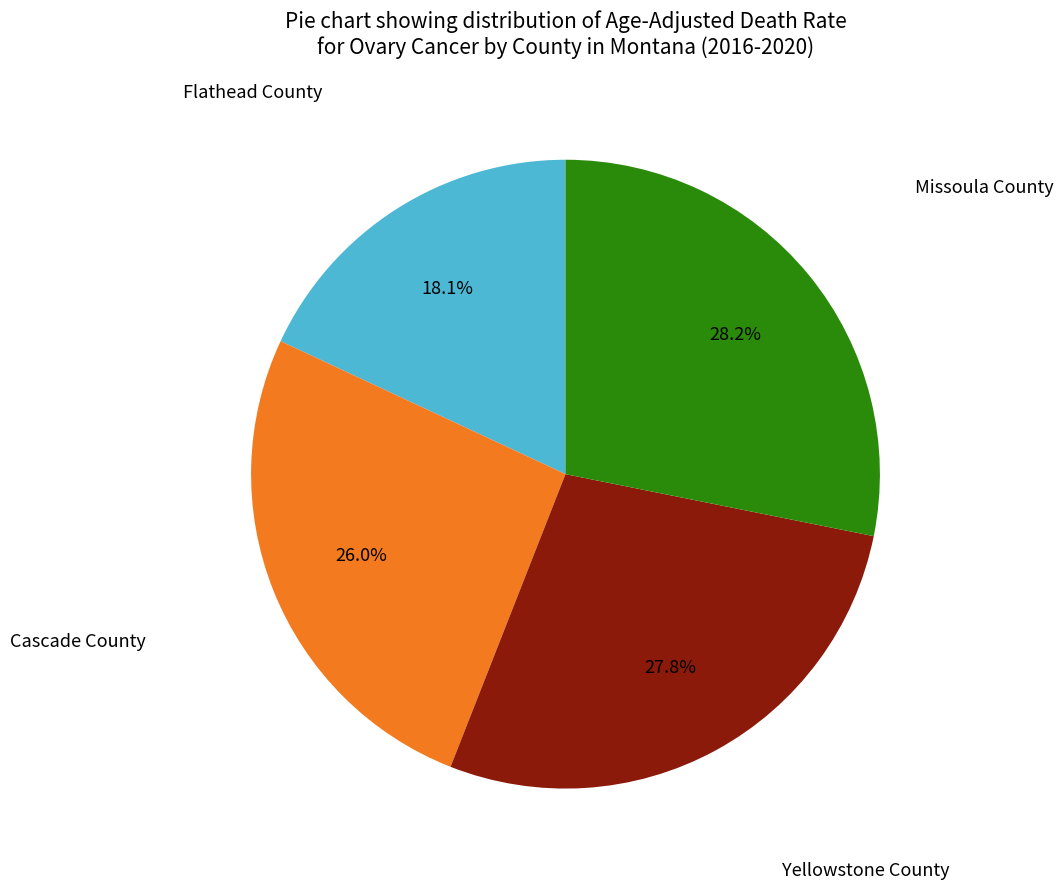

Is there any slice that represents more than half of the pie?

No